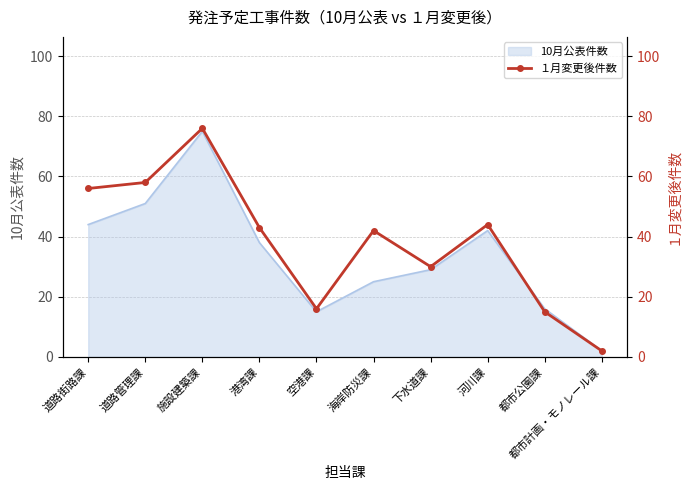

Reading right to left, list all the values displayed in this chart.

2	15	44	30	42	16	43	76	58	56